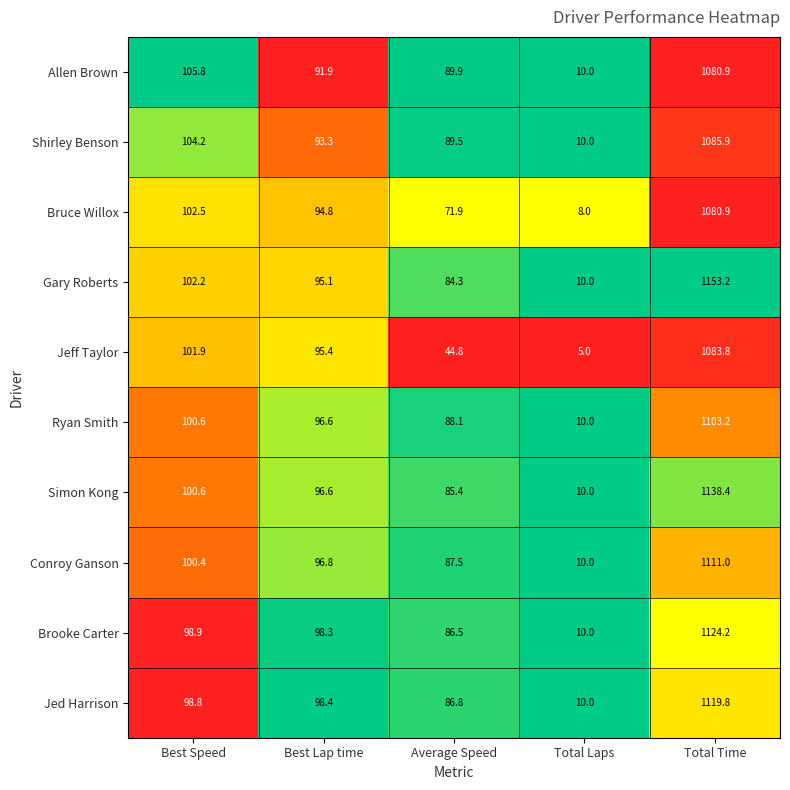

Which category has the lowest value across all series?

Total Laps